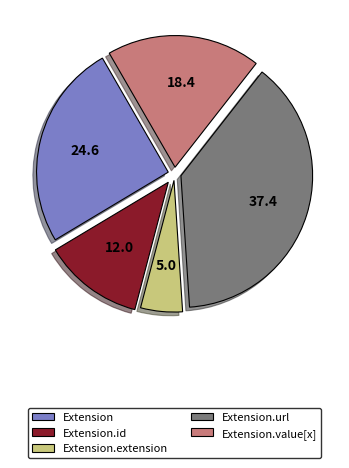

What is the smallest slice in the pie chart?

Extension.extension